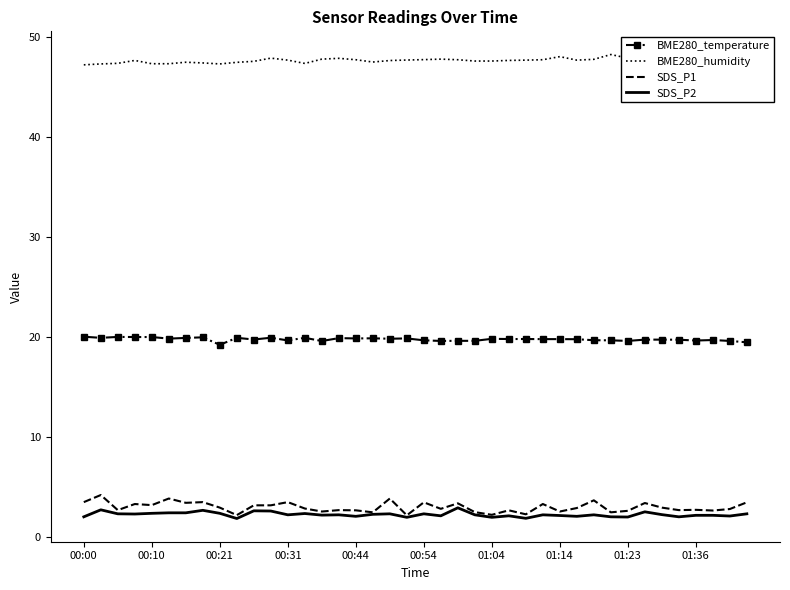

True or false: SDS_P1 and BME280_humidity cross at least once.

False